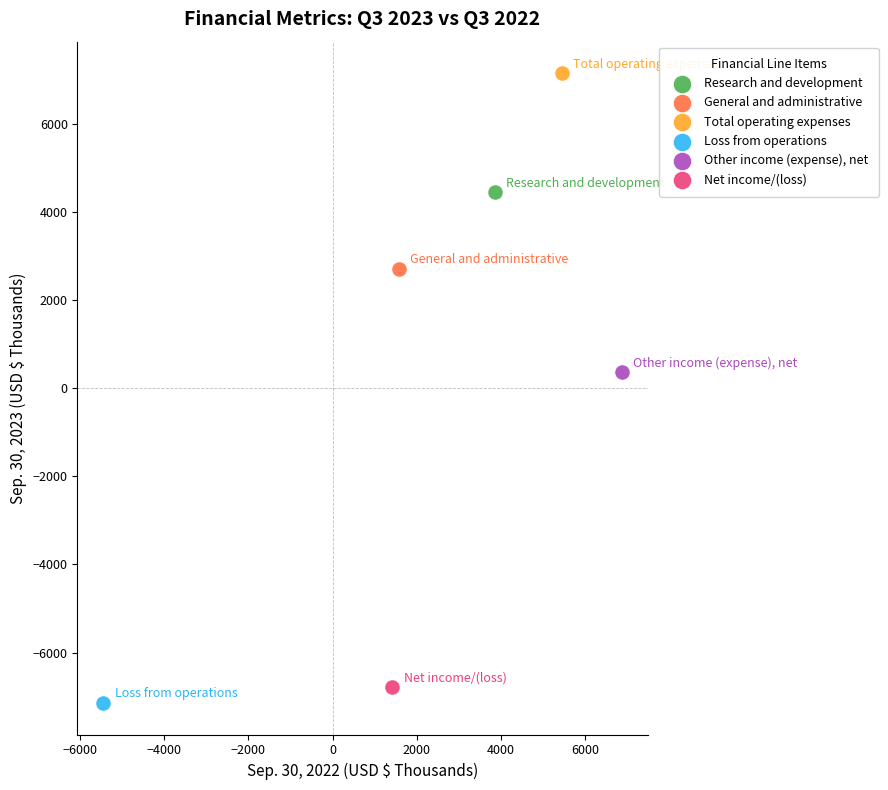

Which series reaches the maximum Y coordinate?

Total operating expenses